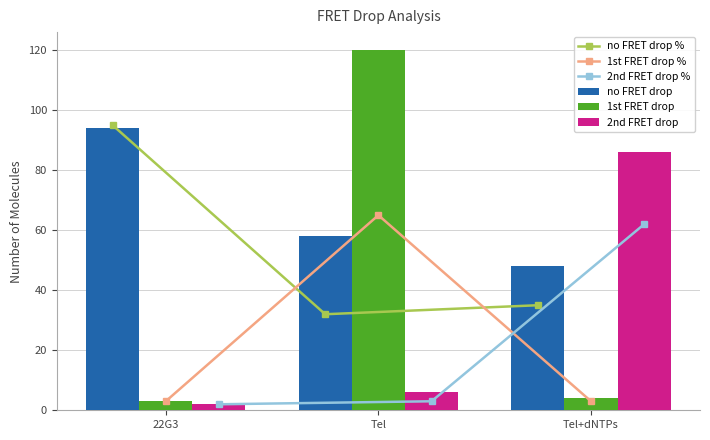

At which label is no FRET drop % closest to 63?

Tel+dNTPs